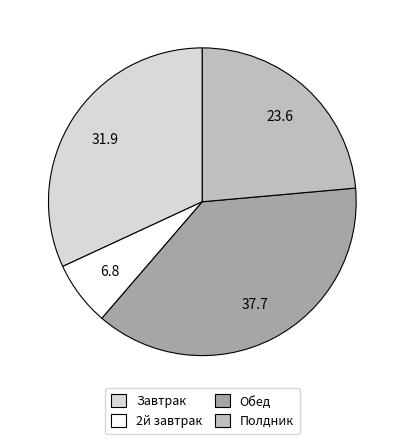

Is it true that Завтрак is 38% of the pie?

False